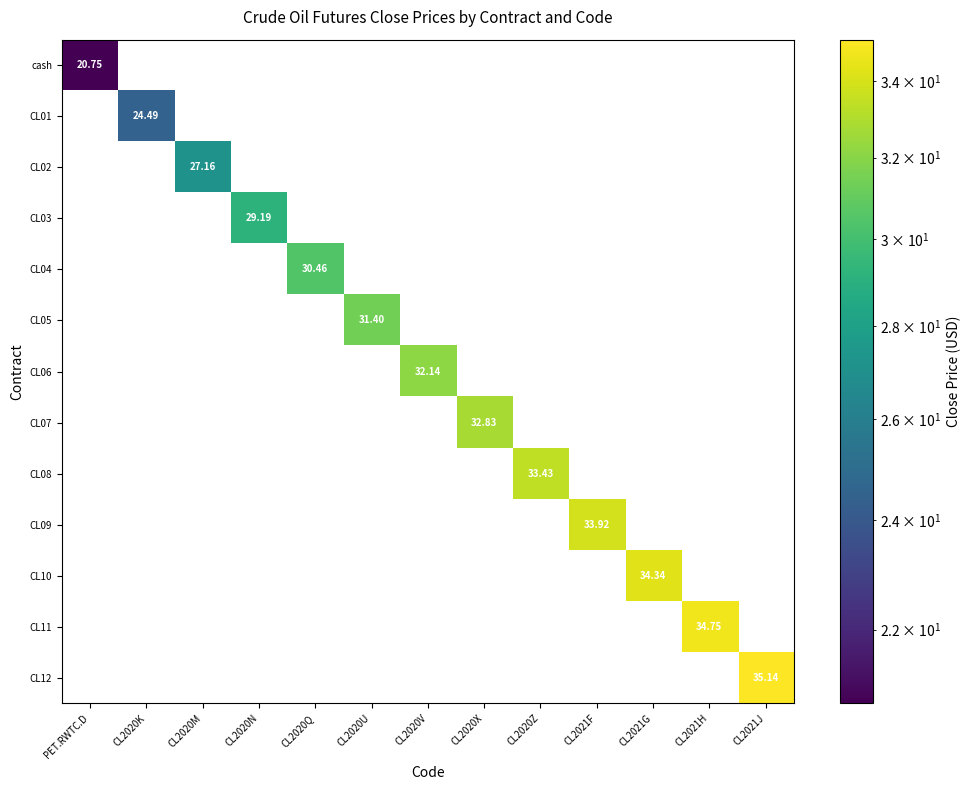

Rank the series by their maximum value, from highest to lowest.

CL12, CL11, CL10, CL09, CL08, CL07, CL06, CL05, CL04, CL03, CL02, CL01, cash